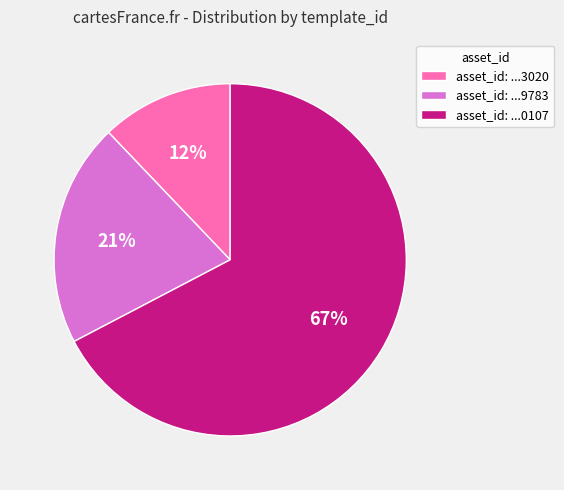

Which slice represents more than half of the pie?

asset_id: ...0107